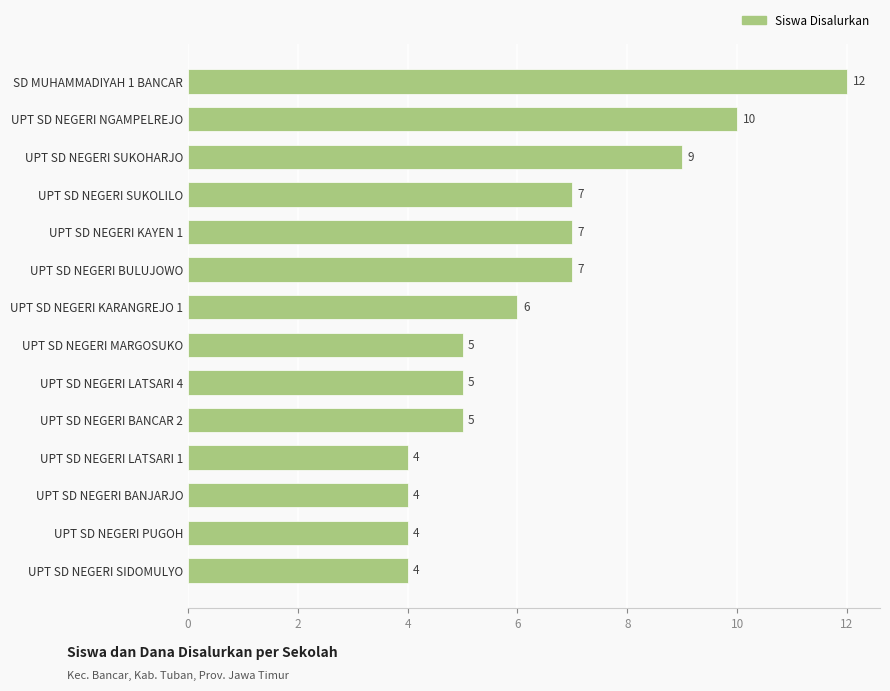

The value at UPT SD NEGERI KAYEN 1 is 7. True or false?

True